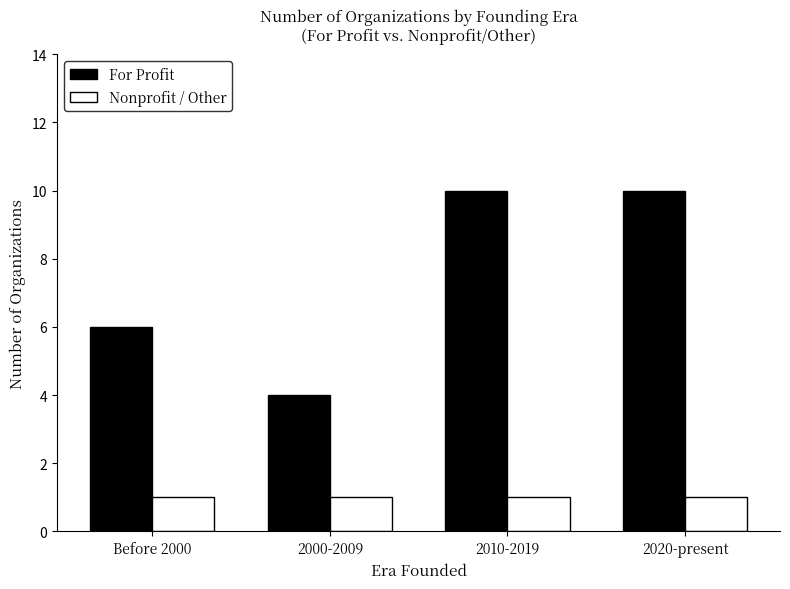

Reading left to right, what are all the values shown in this chart?

For Profit: 6	4	10	10
Nonprofit / Other: 1	1	1	1